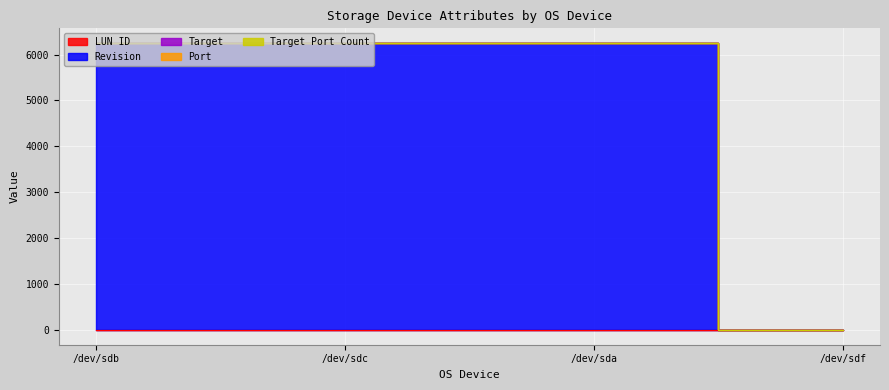

At which label does LUN ID first exceed 6?

/dev/sdc